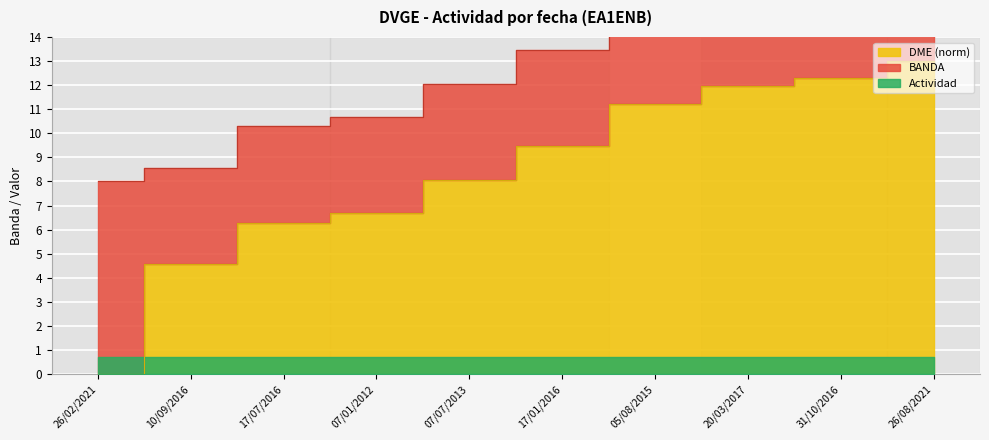

What is the label of the 9th point from the right?

10/09/2016